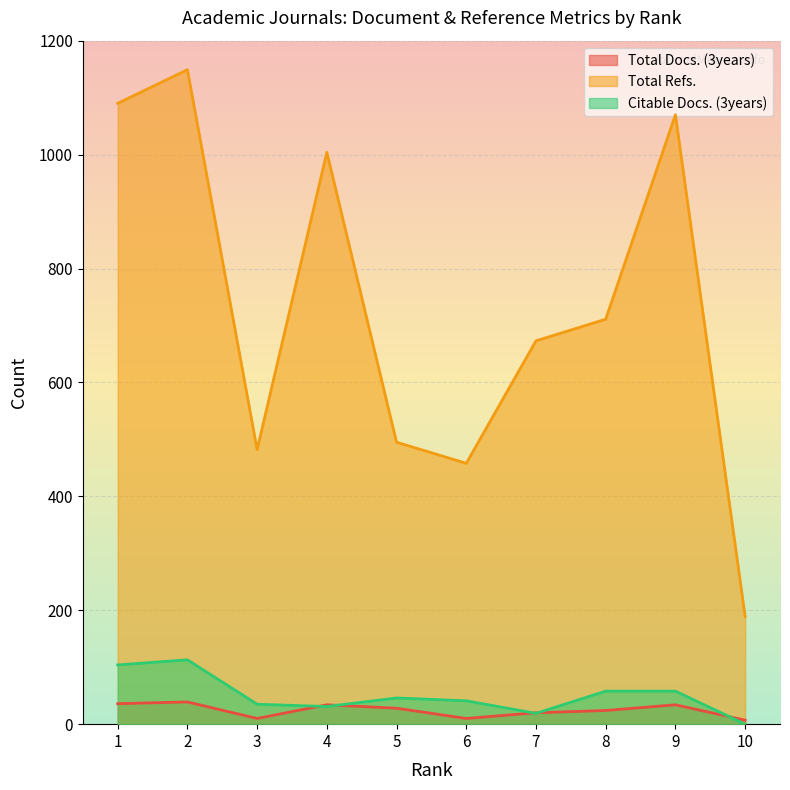

True or false: Total Refs. has more than 2 interior local peaks.

True